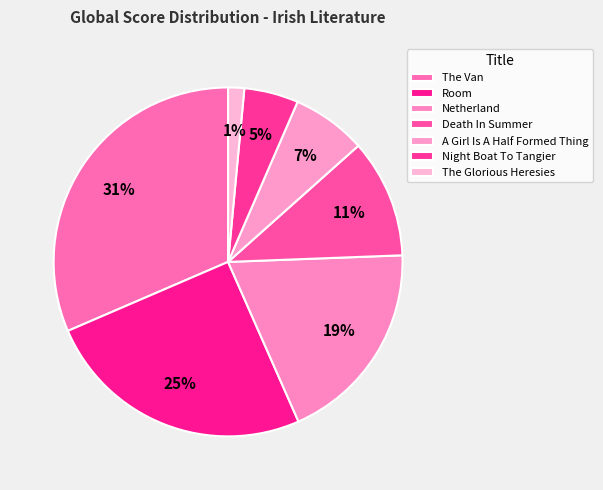

How many segments does this pie chart have?

7